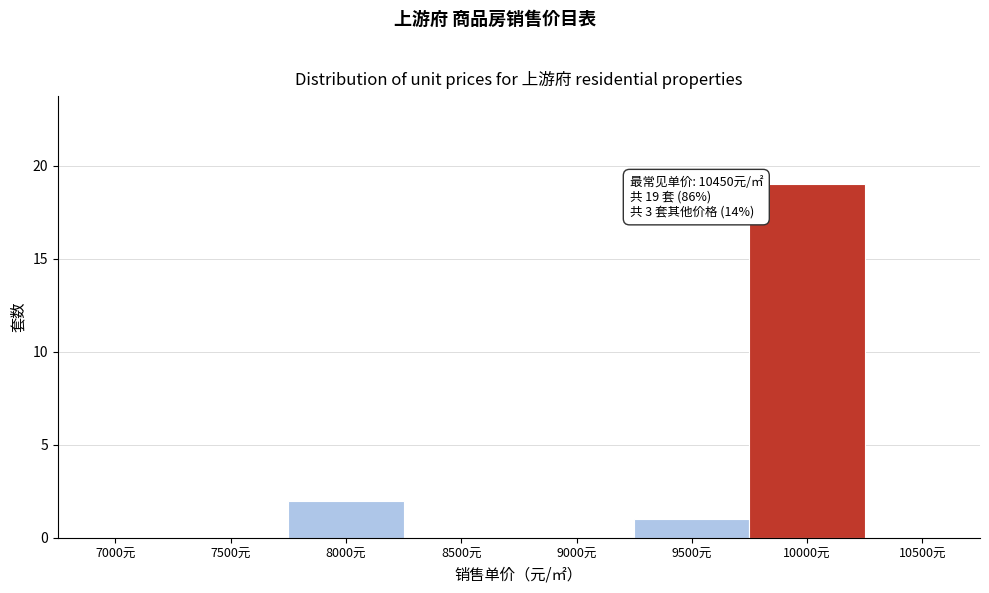

Reading left to right, transcribe all the data shown in this chart.

7000元=0	7500元=0	8000元=2	8500元=0	9000元=0	9500元=1	10000元=19	10500元=0